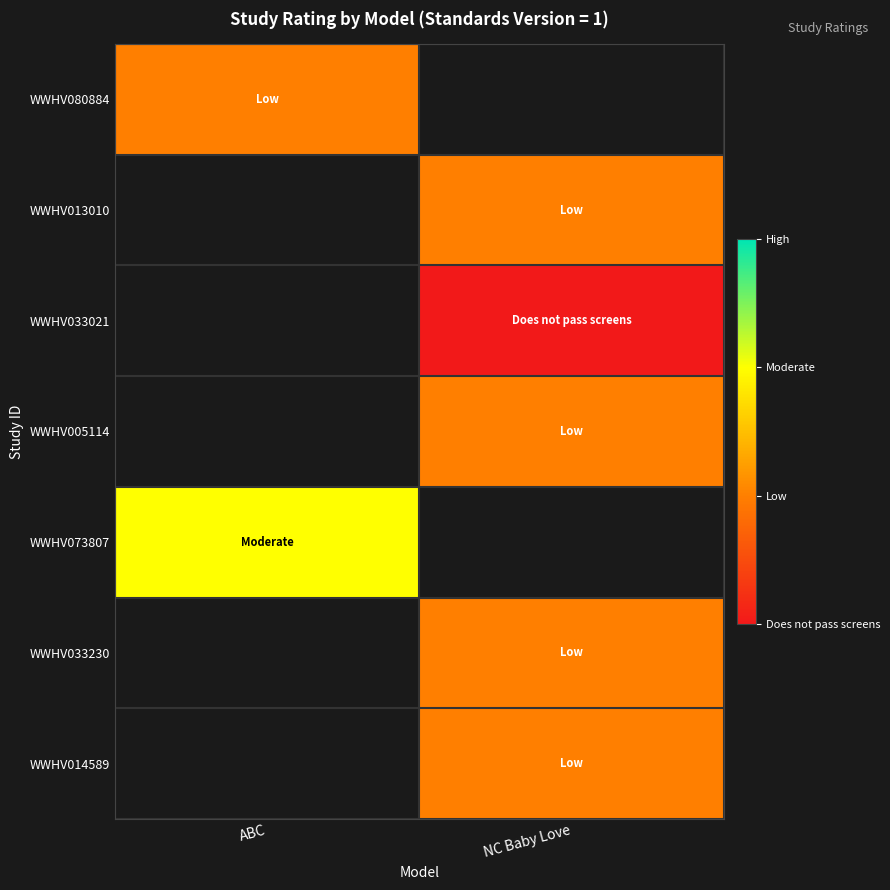

Which series has the largest range (max minus min)?

WWHV080884